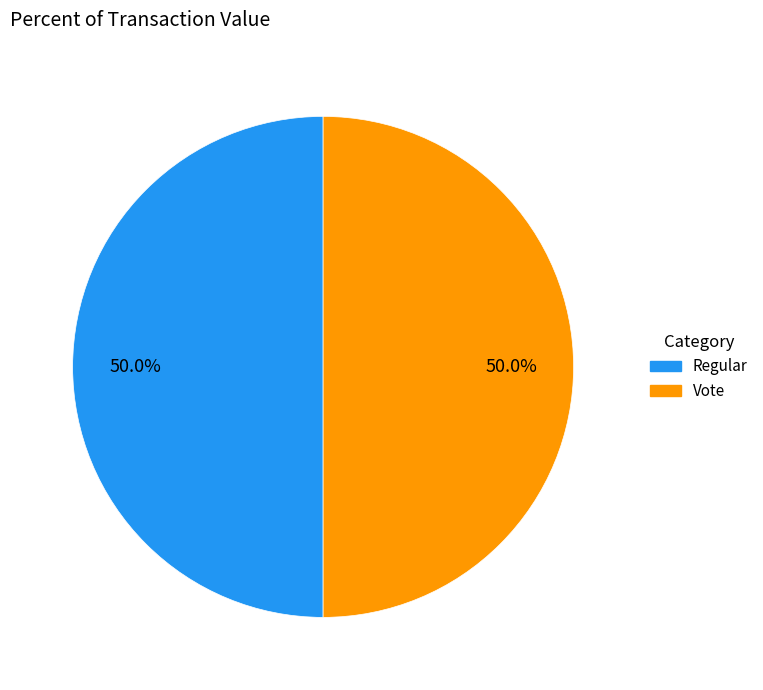

Approximately how many times larger is the value at Regular compared to Vote?

1.0